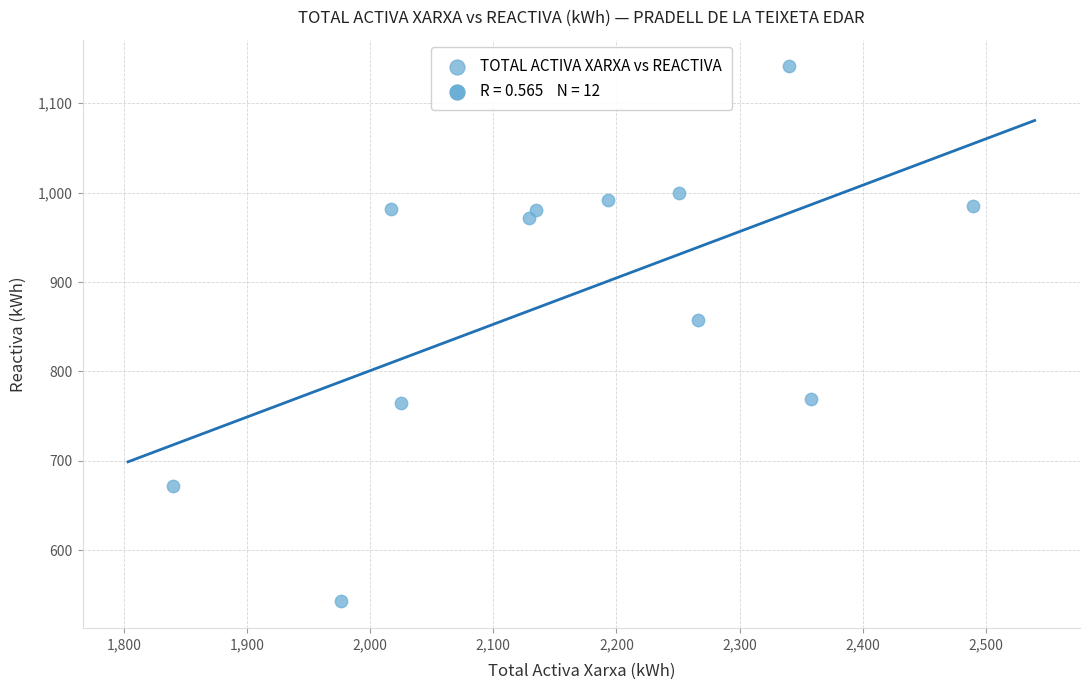

What Y value in the scatter plot is closest to 842?

857